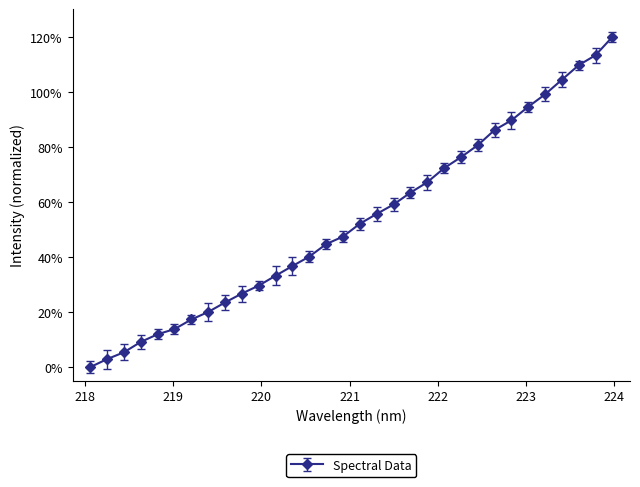

Reading right to left, list all the values displayed in this chart.

120.0	113.4	109.7	104.4	99.1	94.6	89.7	86.2	80.6	76.3	72.3	67.2	63.4	59.1	55.7	52.1	47.5	44.7	40.2	36.8	33.2	29.6	26.7	23.5	20.0	17.3	13.8	12.0	9.1	5.4	2.9	0.0